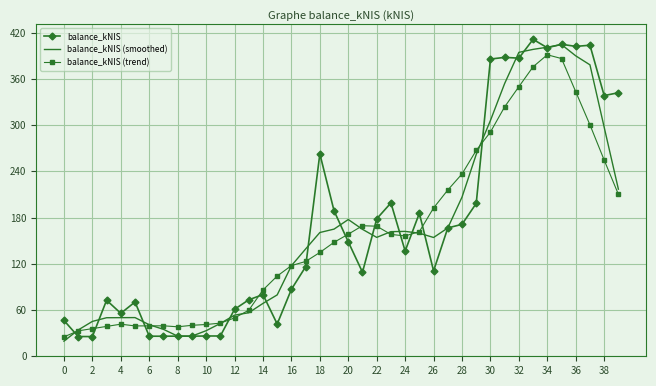

How many categories are shown in the chart?

40